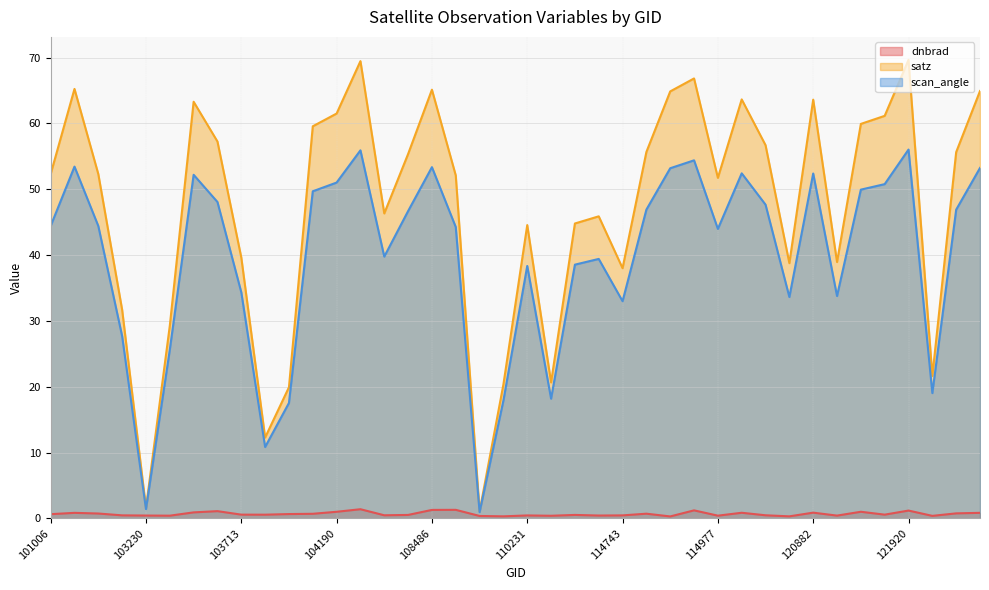

What is the value of the satz point at the 36th from the left?

61.1